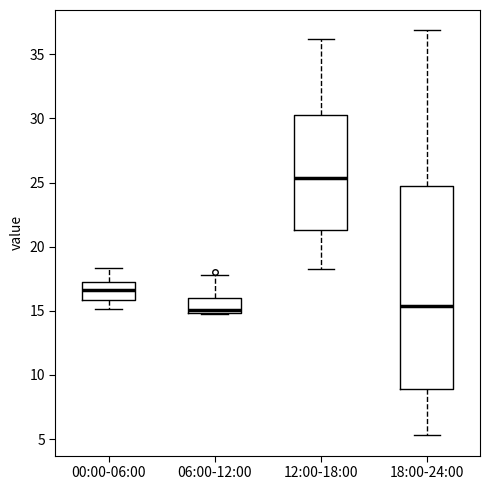

Reading left to right, transcribe this box plot: for each box, give where its median line is, the range the box spans, and where its two whiskers end, as read against the y-axis. The values are not printed on the chart, so give them approximately, as read against the axis.

00:00-06:00: median 16.5, box 16.0 to 17.5, whiskers 15.0 to 18.5
06:00-12:00: median 15.0 (just above the box's lower edge), box 15.0 to 16.0, whiskers 14.5 to 18.0
12:00-18:00: median 25.5, box 21.5 to 30.5, whiskers 18.5 to 36.0
18:00-24:00: median 15.5, box 9.0 to 24.5, whiskers 5.5 to 37.0